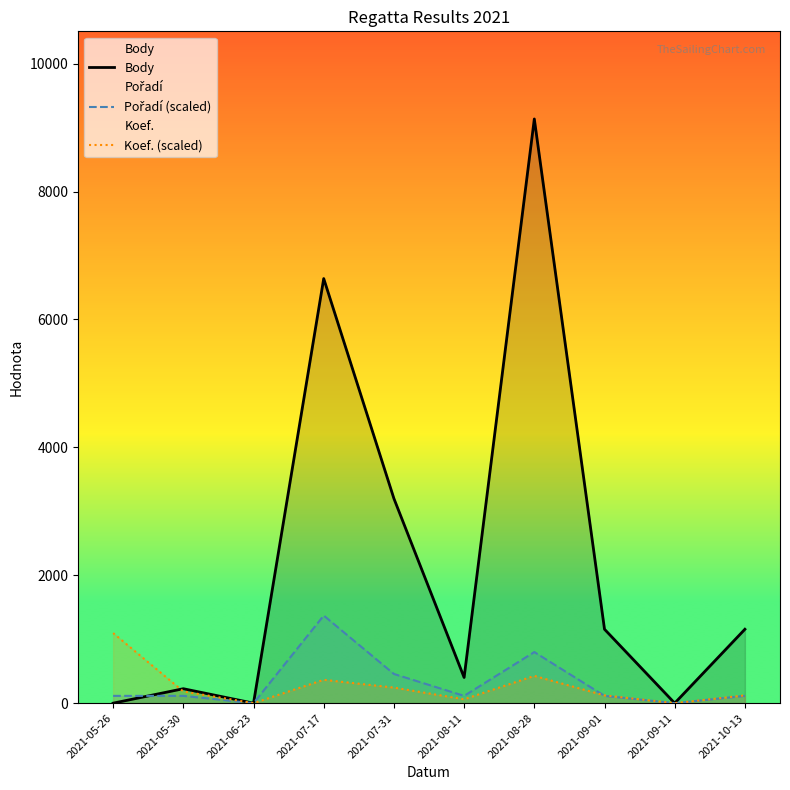

How many data points does each series have?

10